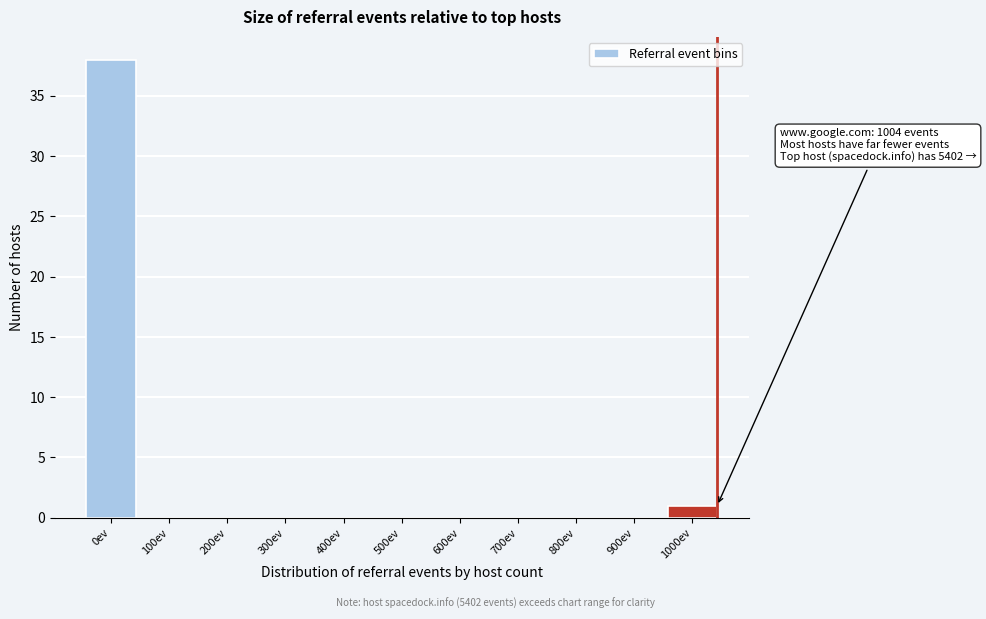

Reading right to left, what are all the values shown in this chart?

1000ev=1	900ev=0	800ev=0	700ev=0	600ev=0	500ev=0	400ev=0	300ev=0	200ev=0	100ev=0	0ev=38